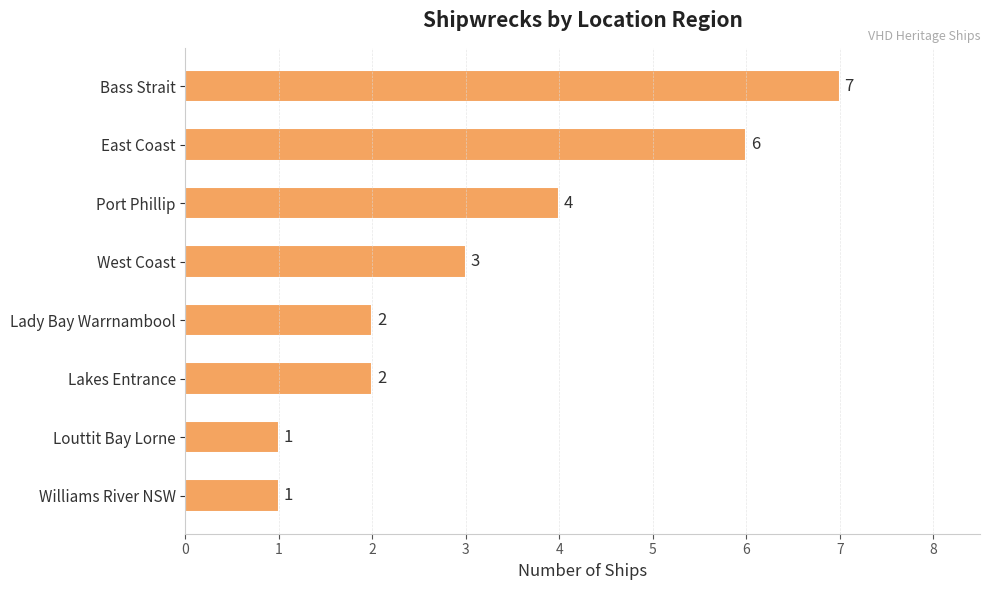

Is it true that the value at East Coast is 2?

False